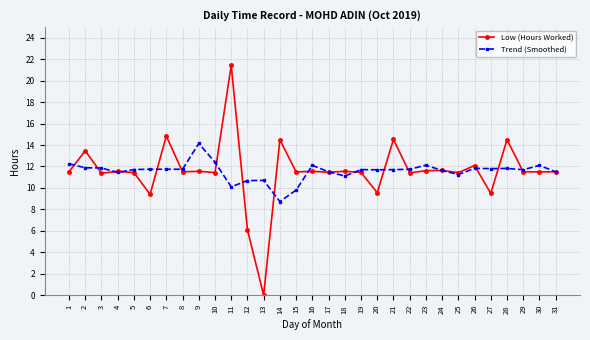

What is the value of the Low (Hours Worked) point at the 31st from the left?

11.5